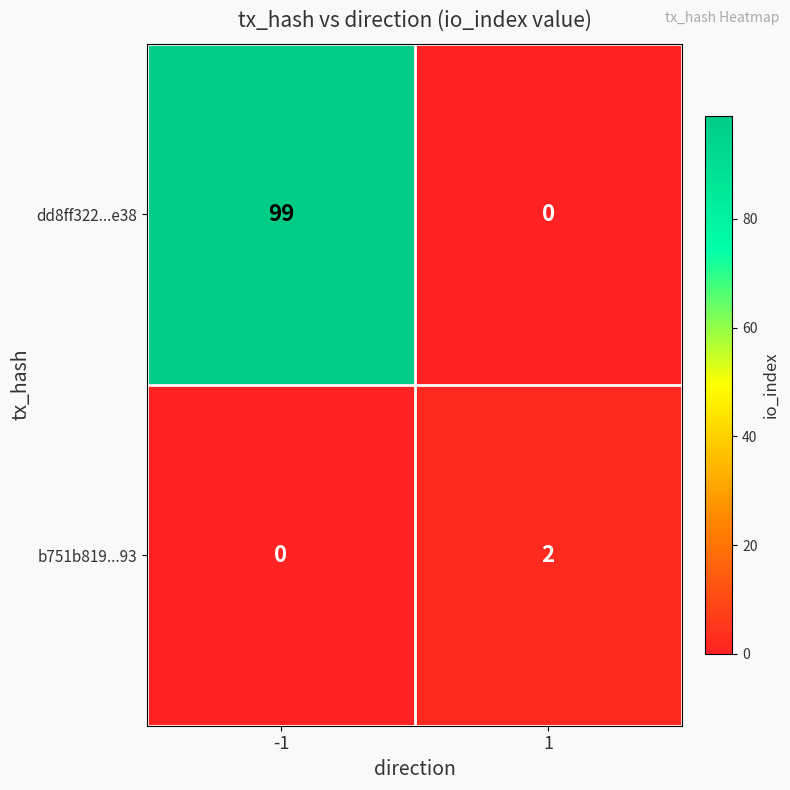

What is the sum of the dd8ff322...e38 values at -1 and 1?

99